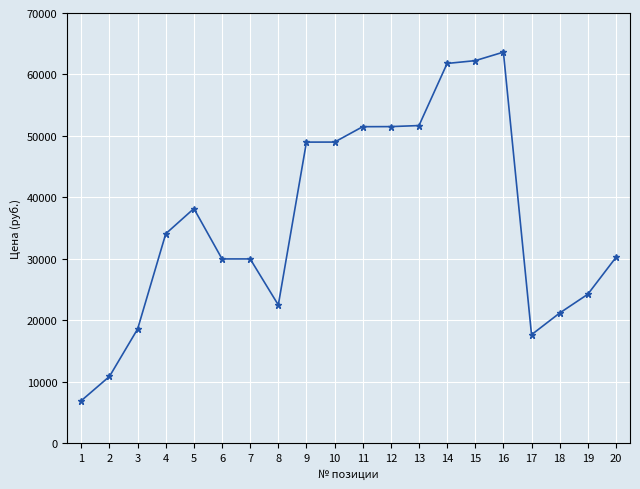

Approximately how many times larger is the value at 5 compared to 2?

3.5